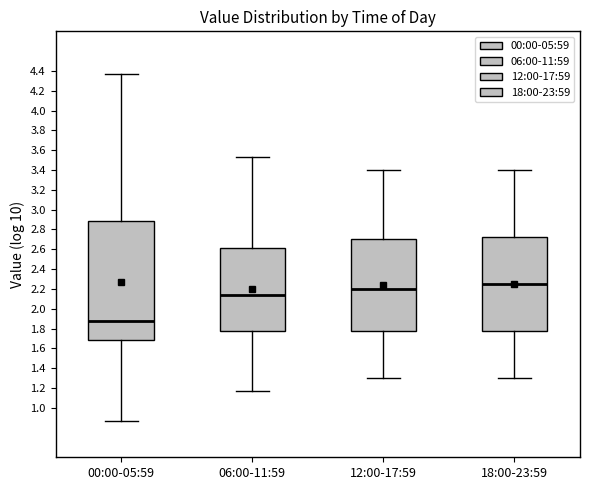

Reading left to right, read every box against the y-axis: the position of its median line, the range the box covers, and the ends of its whiskers. The values are not printed on the chart, so give them approximately, as read against the axis.

00:00-05:59: median 1.88, box 1.68 to 2.88, whiskers 0.88 to 4.38
06:00-11:59: median 2.14, box 1.78 to 2.62, whiskers 1.18 to 3.54
12:00-17:59: median 2.20, box 1.78 to 2.70, whiskers 1.30 to 3.40
18:00-23:59: median 2.26, box 1.78 to 2.72, whiskers 1.30 to 3.40